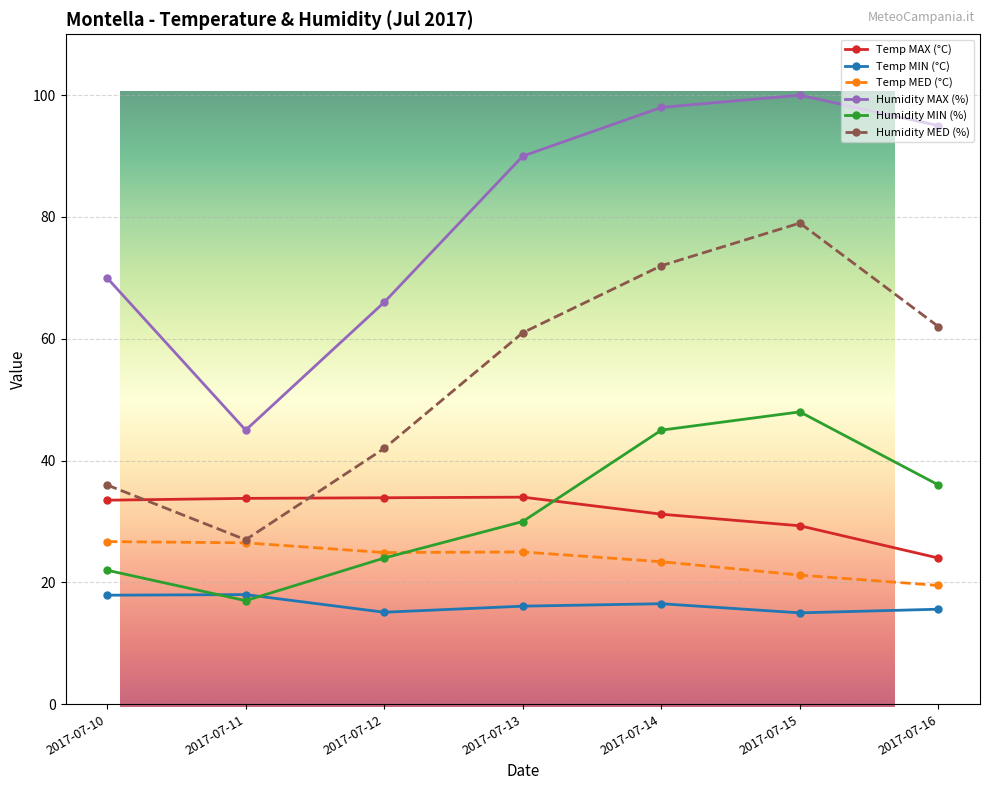

At which label is Temp MAX (°C) closest to 29?

2017-07-15